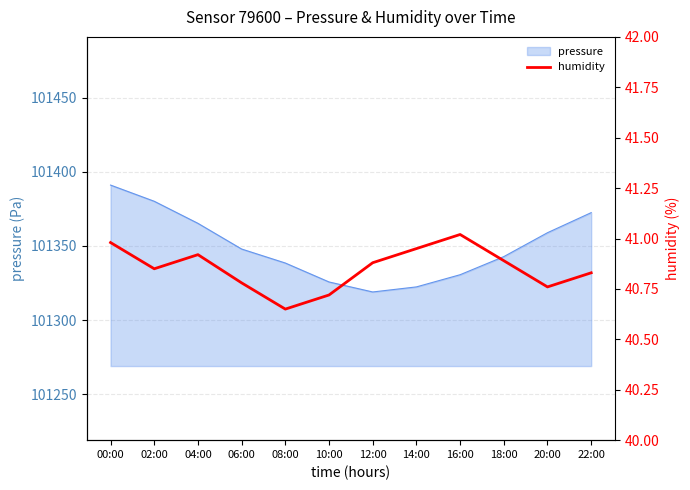

What is the lowest value of the pressure series?

101318.9